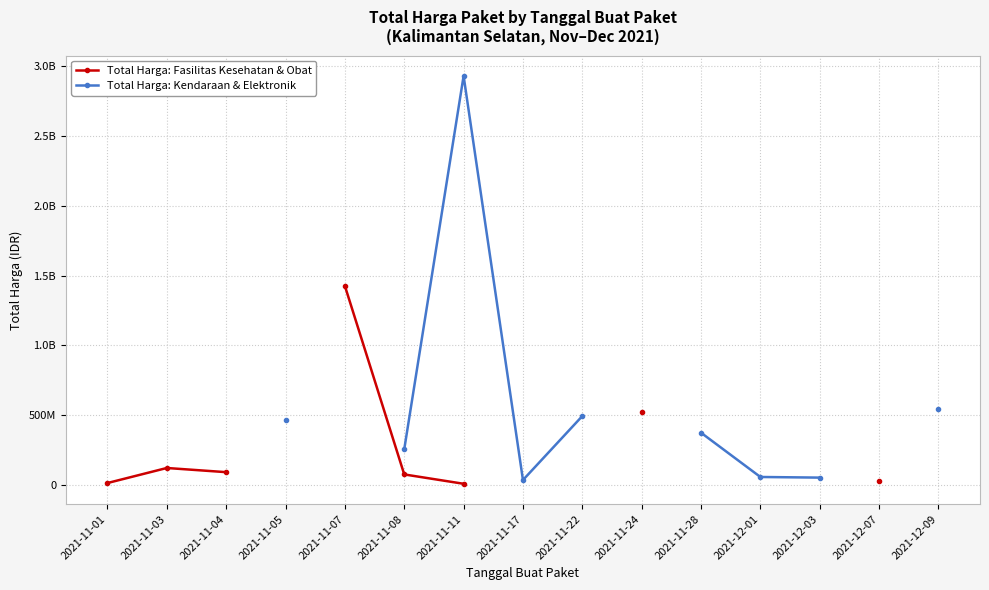

What is the maximum value shown in the chart?

2931562000.0